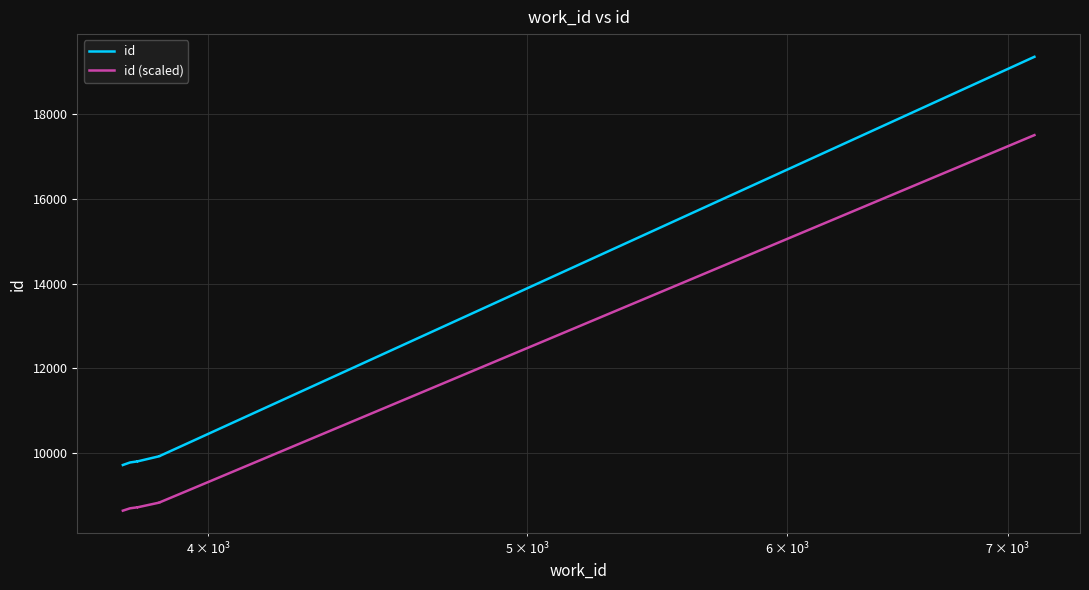

Rank the series by their maximum value, from lowest to highest.

id (scaled), id